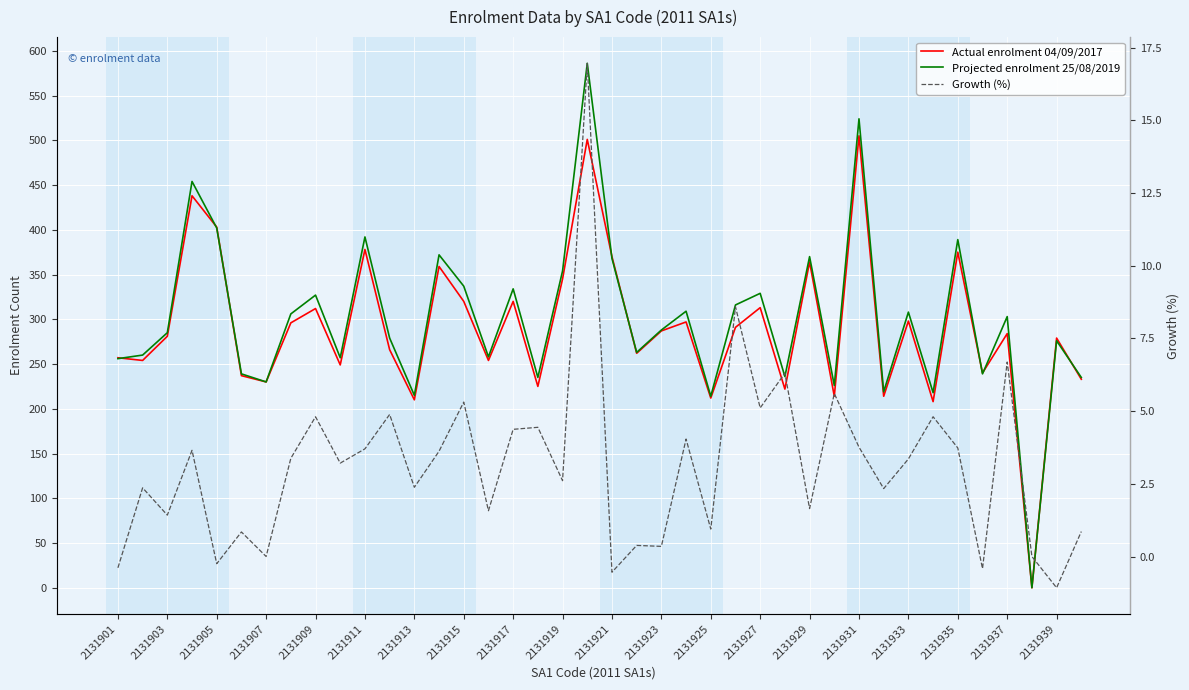

How many interior local valleys does the Actual enrolment 04/09/2017 series have?

14